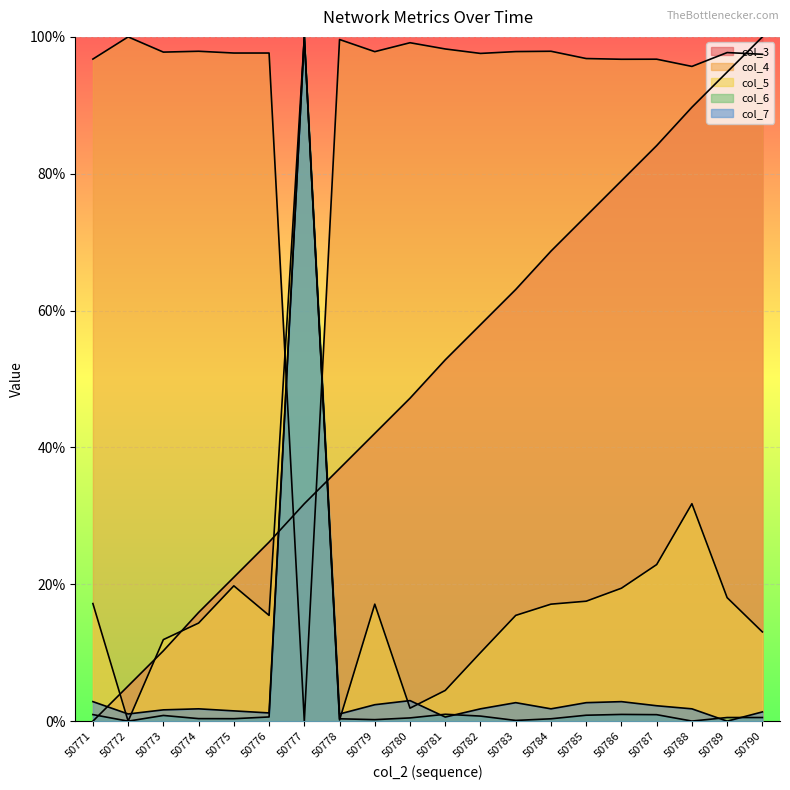

What is the average value of the col_4 series?

92.9